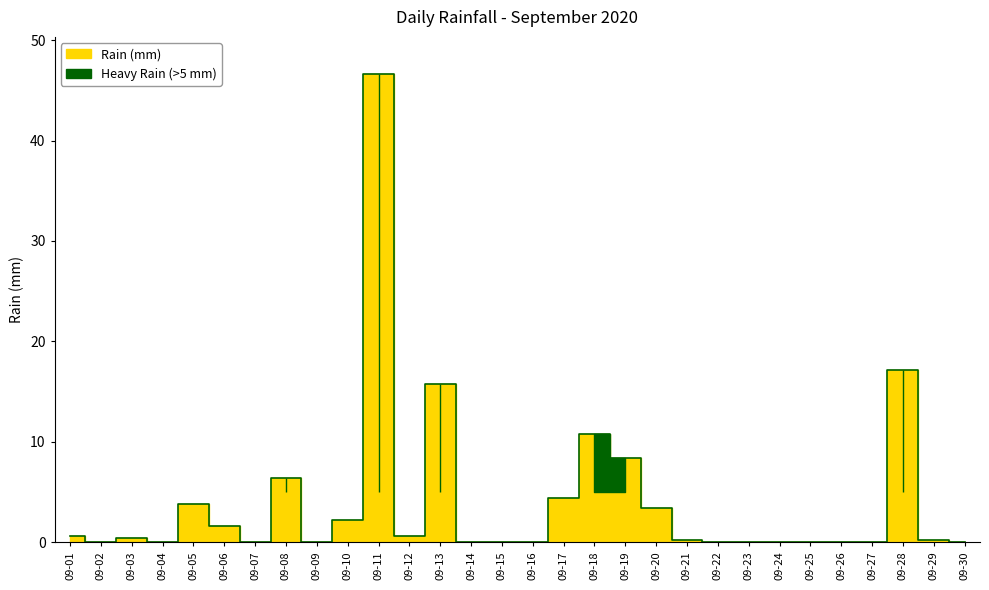

Where is the first local minimum?

09-02